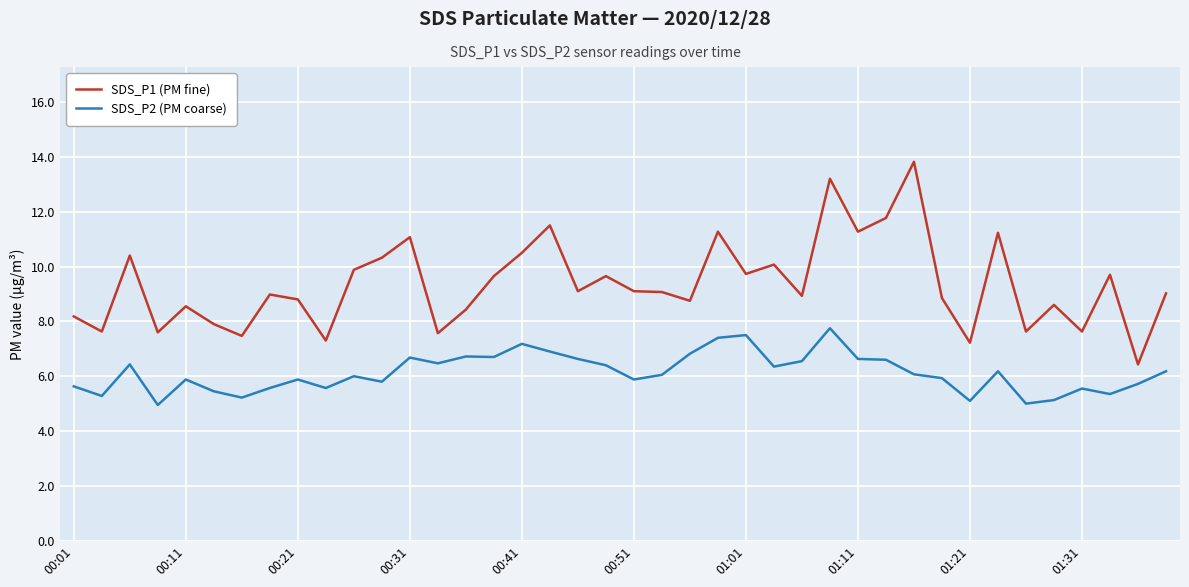

Which series has the widest spread of values?

SDS_P1 (PM fine)